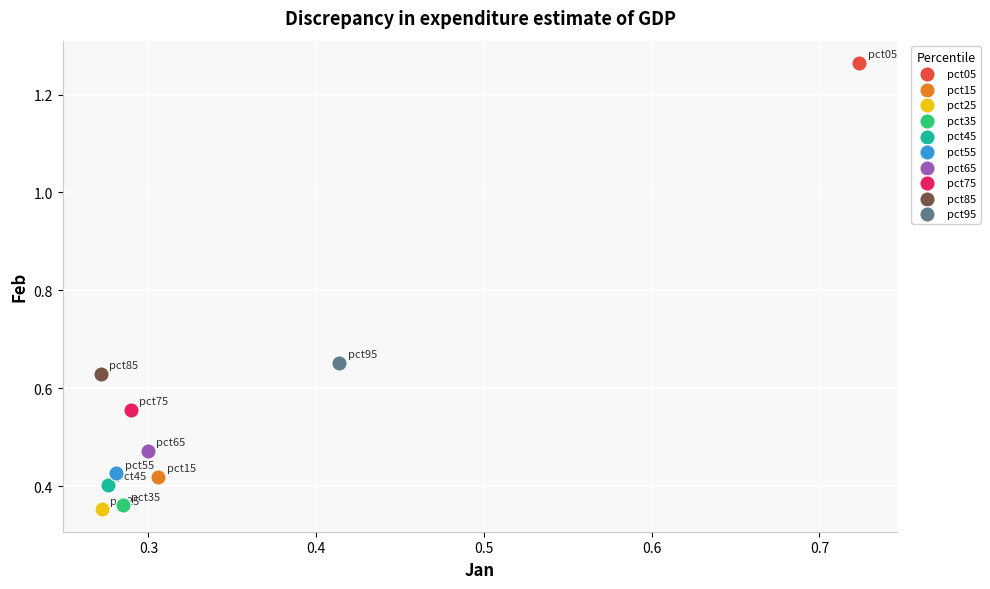

Which series contains the highest Y value?

pct05